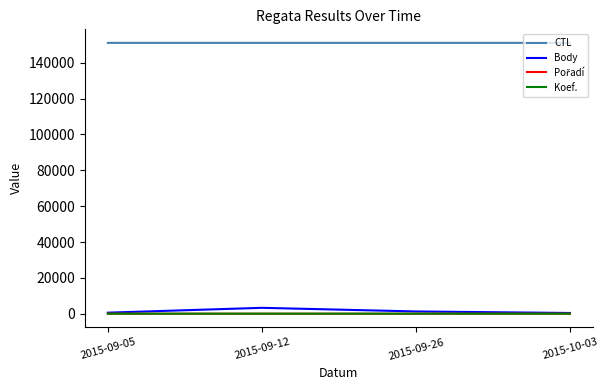

True or false: Body and CTL cross at least once.

False